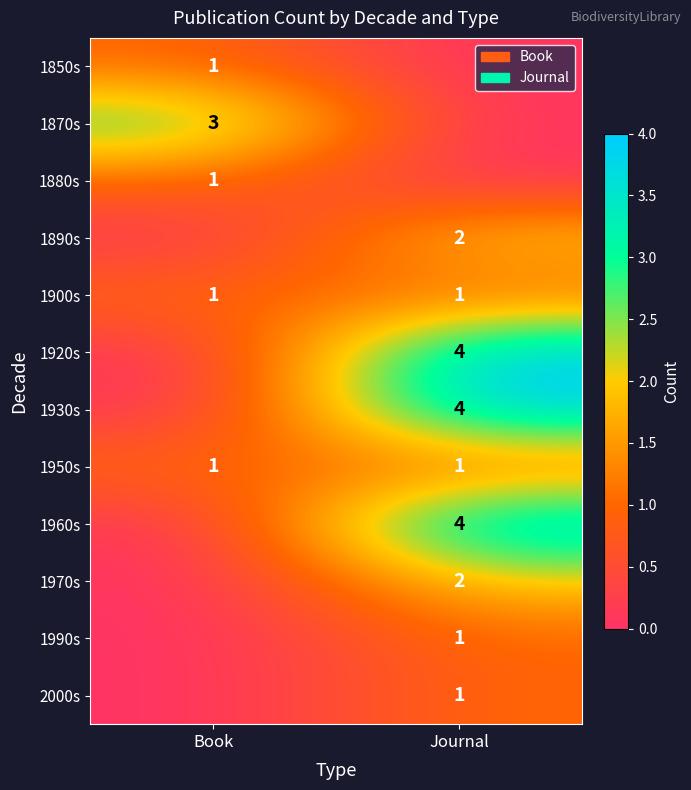

At which category is the sum across all series the highest?

Journal